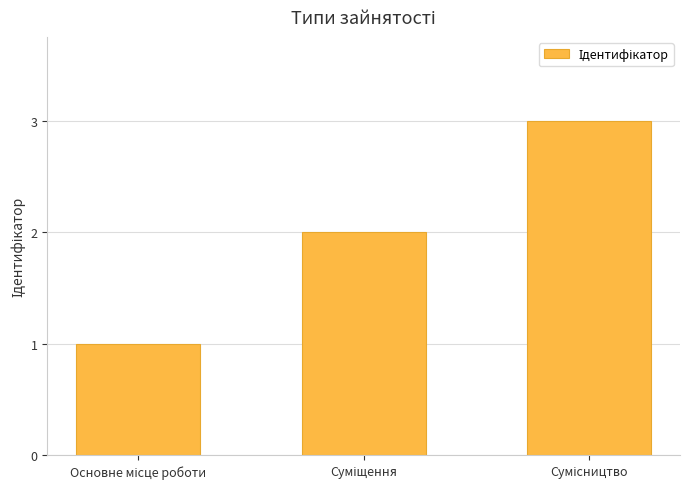

What is the sum of all values?

6